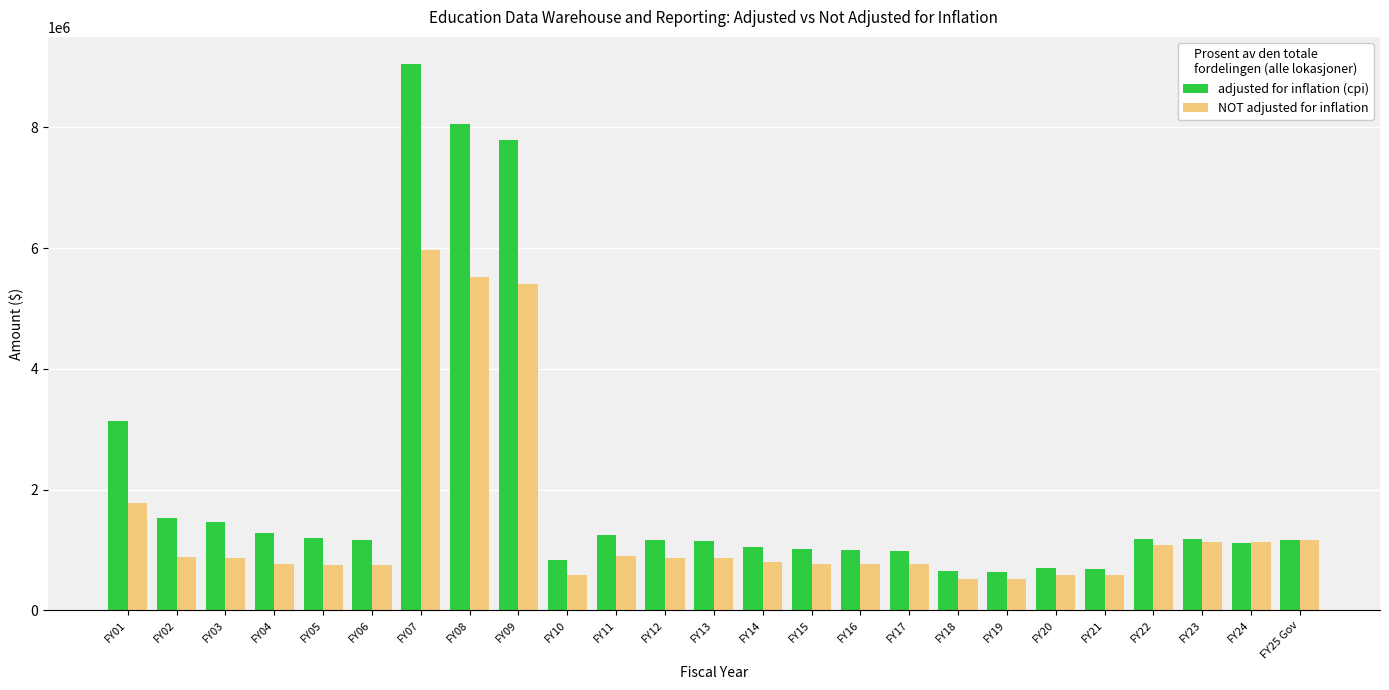

The value of adjusted for inflation (cpi) at FY20 is 1047302. True or false?

False